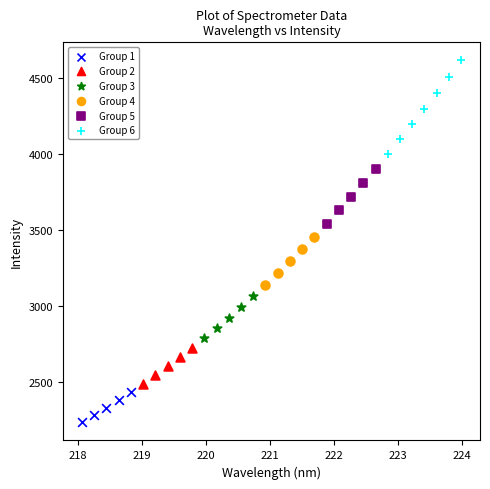

Which series contains the lowest Y value?

Group 1